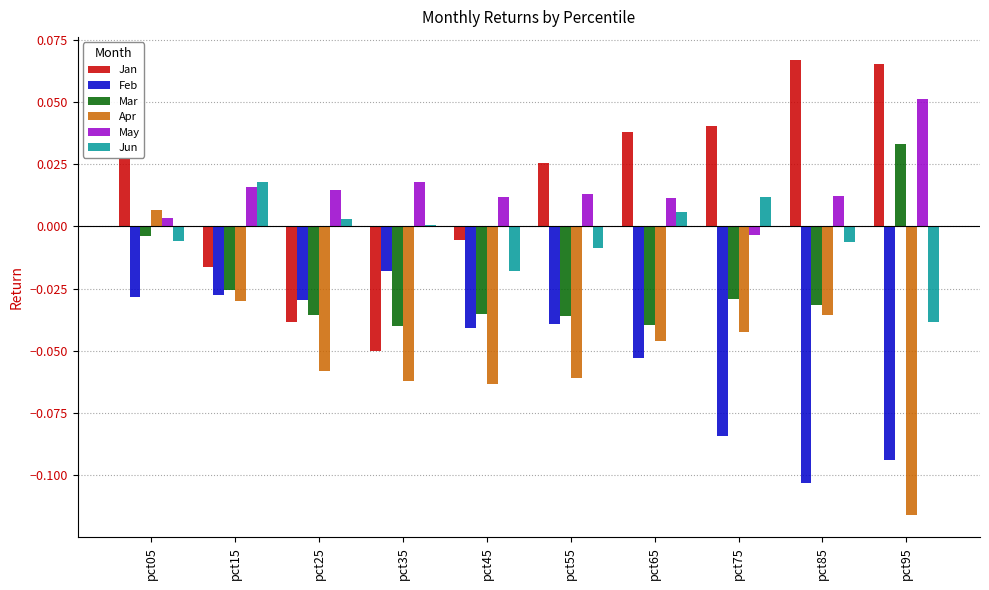

Is it true that Mar equals -0.0 at pct15?

True